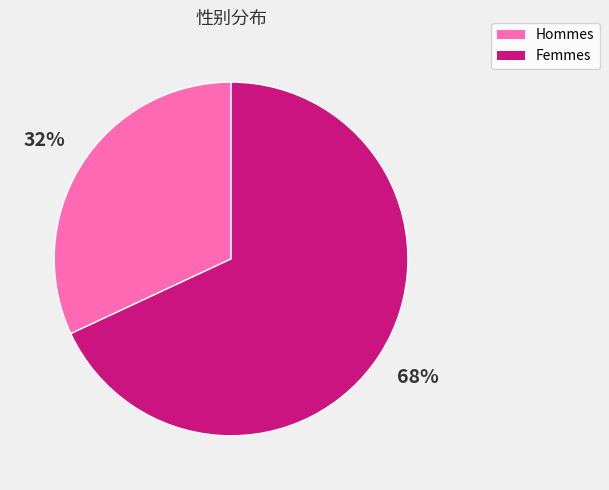

To the nearest percent, what is the difference between the Femmes and Hommes slice percentages?

36%